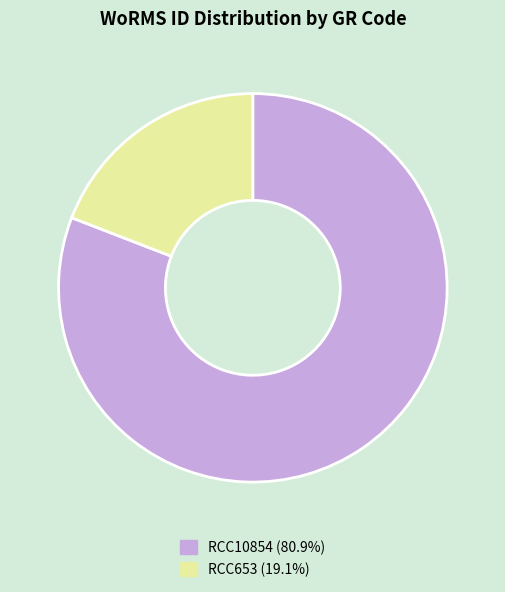

The RCC10854 slice represents 81% of the pie. True or false?

True